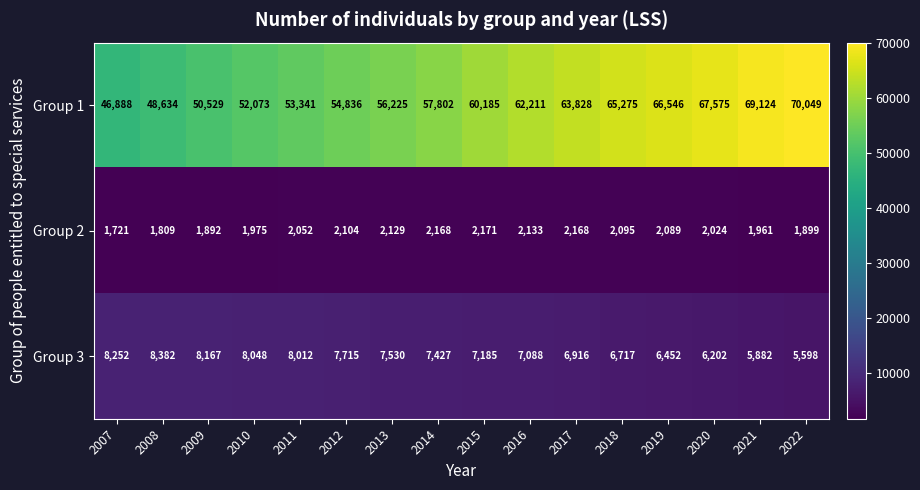

How many categories are shown in the chart?

16